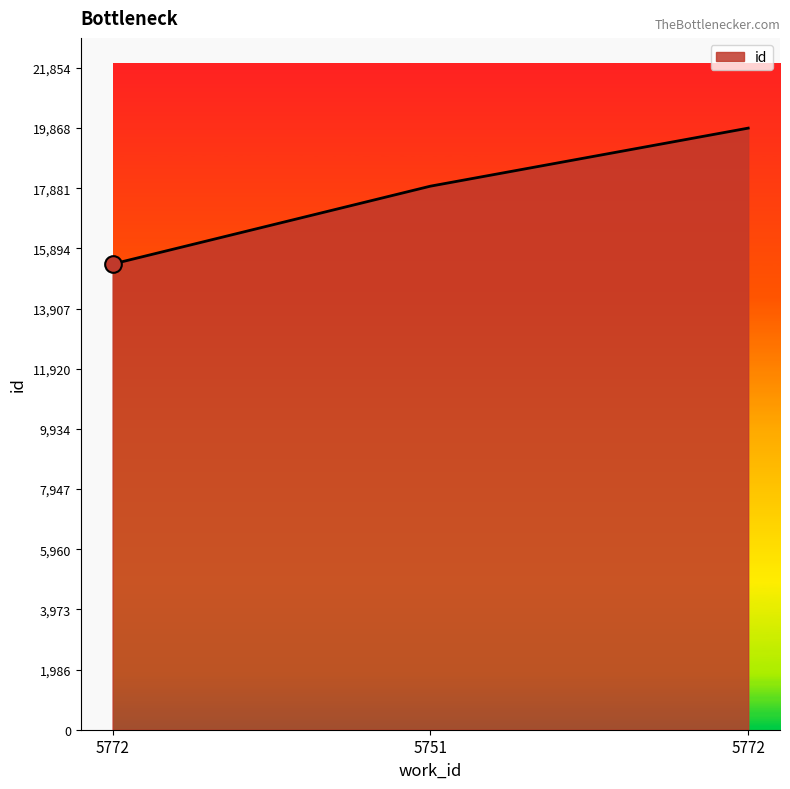

Does the chart have visible grid lines?

No